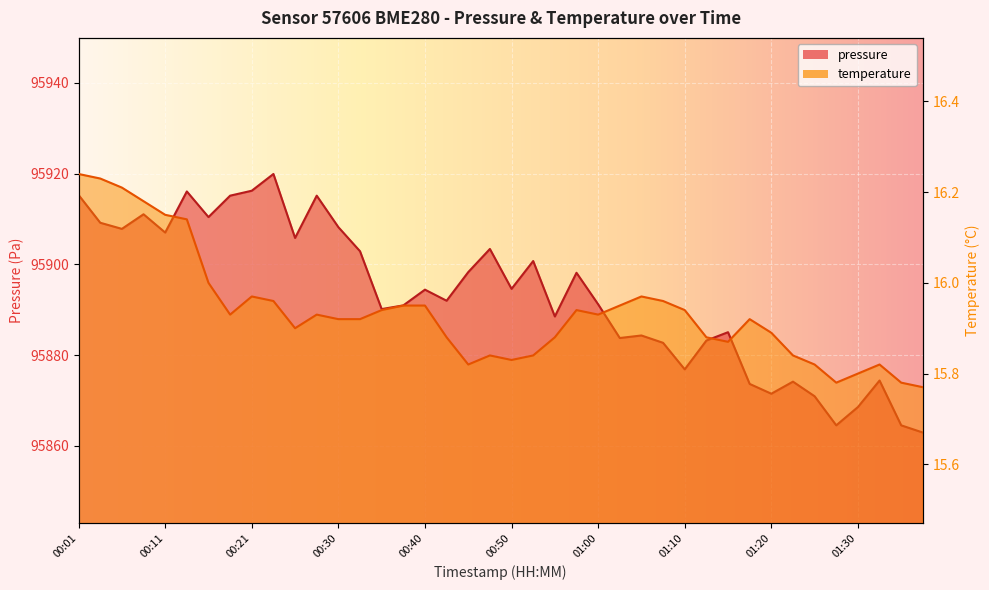

At which category is the sum across all series the highest?

00:23